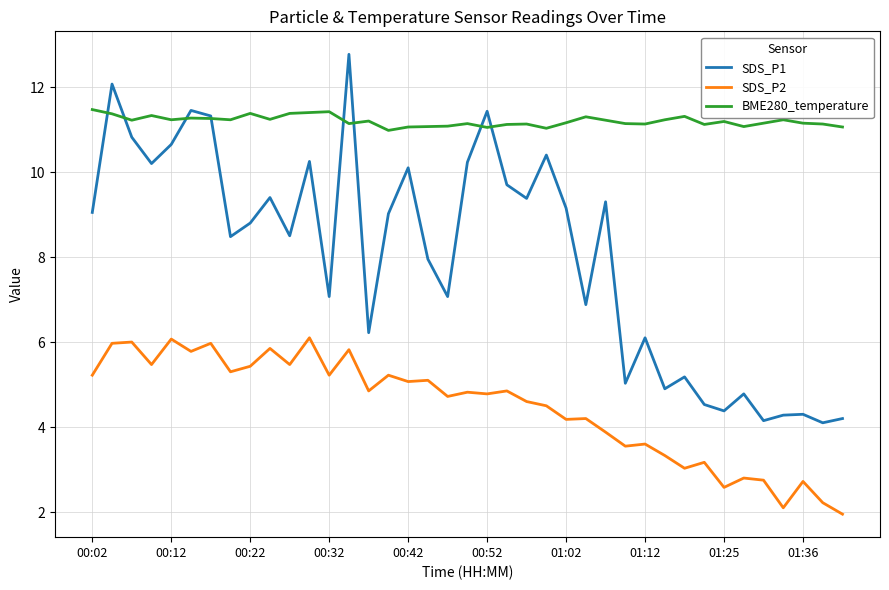

Which series has the largest range (max minus min)?

SDS_P1